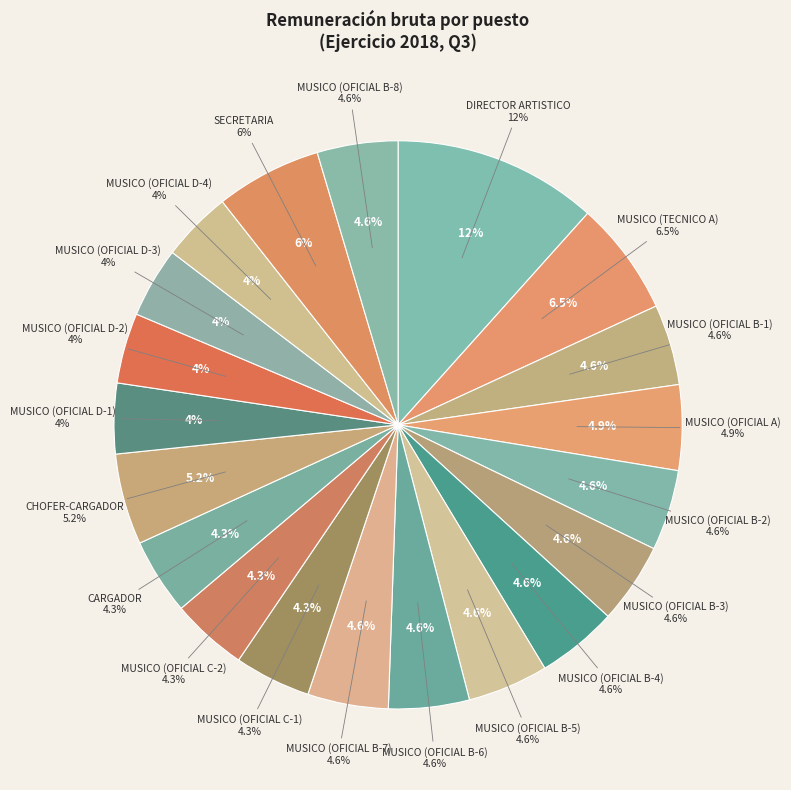

Which has a higher value, MUSICO (OFICIAL B-7) or MUSICO (OFICIAL C-1)?

MUSICO (OFICIAL B-7)